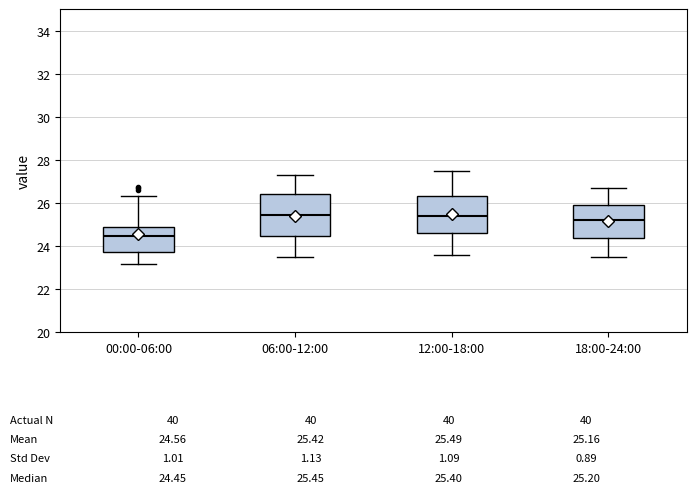

Which box is the tallest, from its lower edge to its upper edge?

06:00-12:00